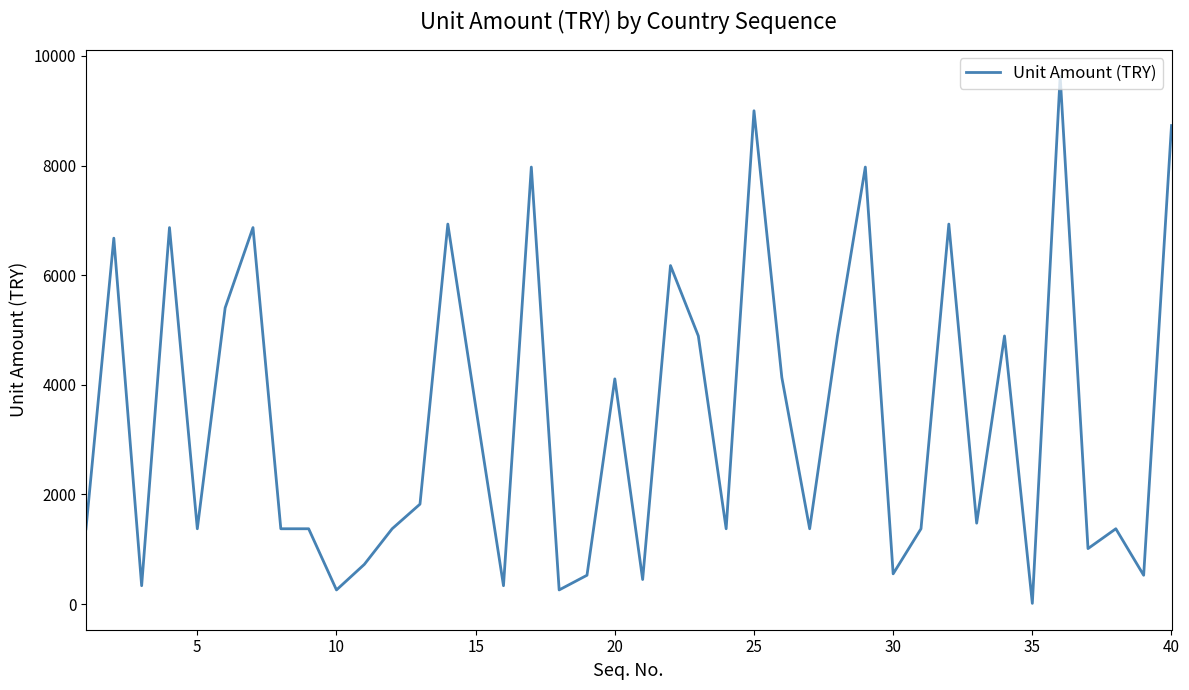

What is the difference between the maximum and minimum values?

9615